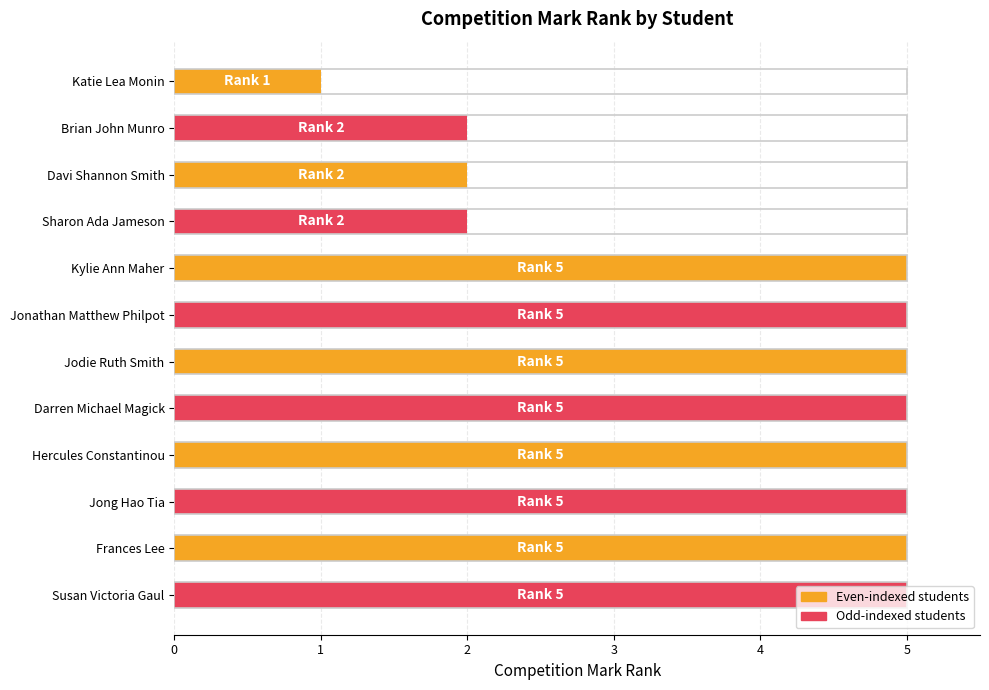

List the labels in order of value, largest first.

Kylie Ann Maher, Jonathan Matthew Philpot, Jodie Ruth Smith, Darren Michael Magick, Hercules Constantinou, Jong Hao Tia, Frances Lee, Susan Victoria Gaul, Brian John Munro, Davi Shannon Smith, Sharon Ada Jameson, Katie Lea Monin